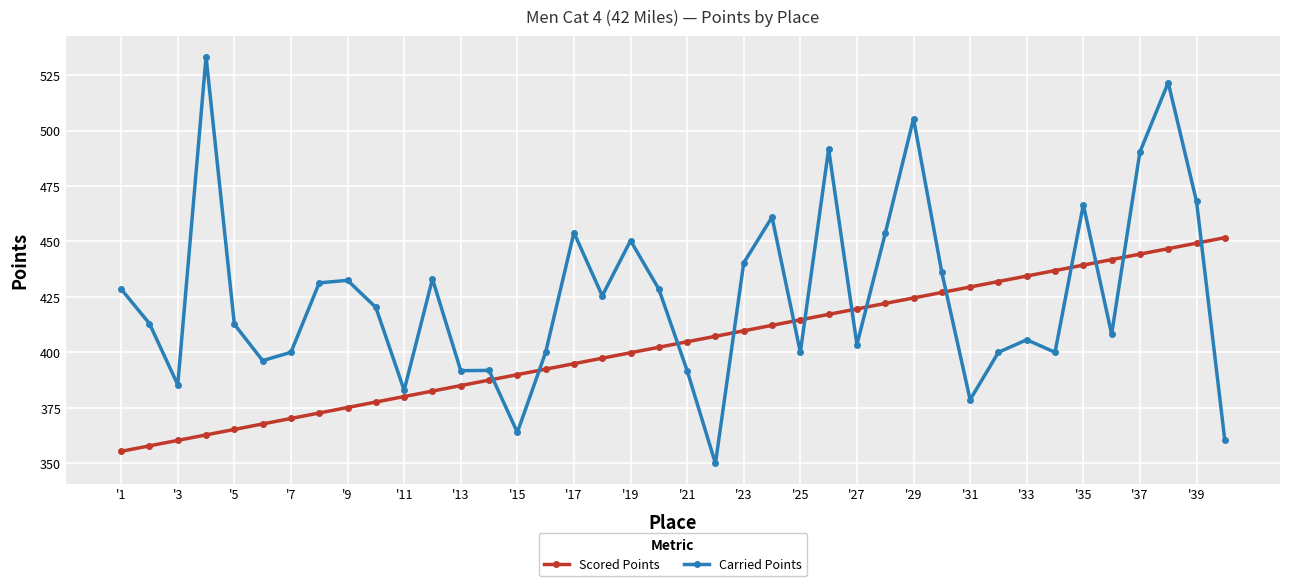

Which series has the largest range (max minus min)?

Carried Points